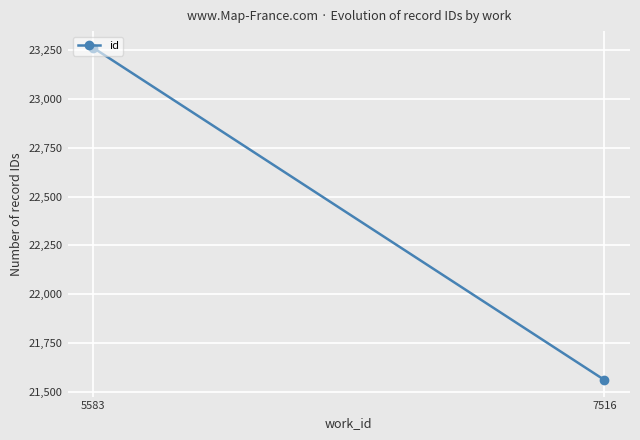

Rank the categories by value from highest to lowest.

5583, 7516